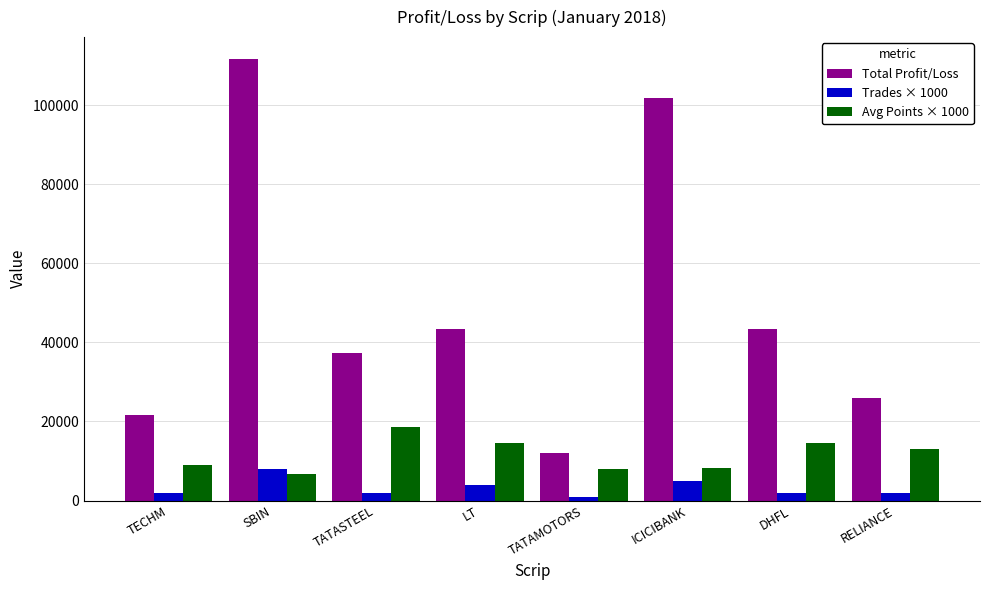

Rank the series by their maximum value, from highest to lowest.

Total Profit/Loss, Avg Points × 1000, Trades × 1000